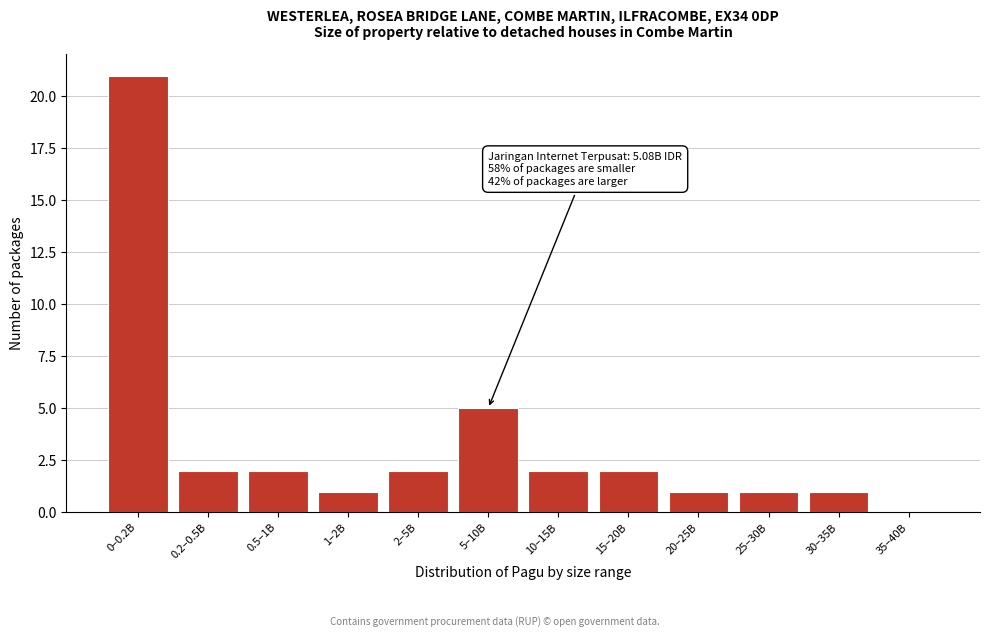

Reading right to left, what are all the values shown in this chart?

35–40B=0	30–35B=1	25–30B=1	20–25B=1	15–20B=2	10–15B=2	5–10B=5	2–5B=2	1–2B=1	0.5–1B=2	0.2–0.5B=2	0–0.2B=21